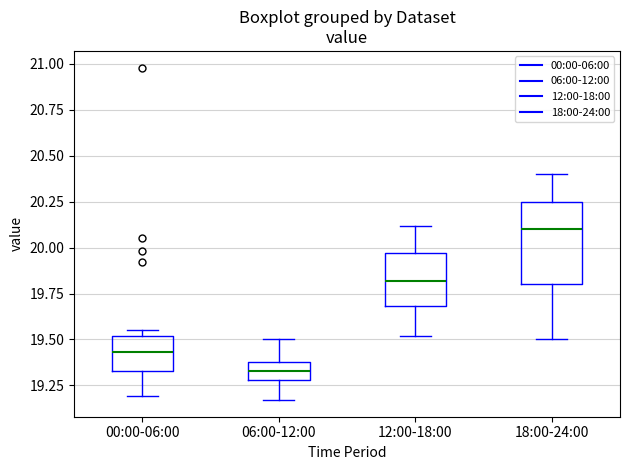

Which box's median line is the highest?

18:00-24:00